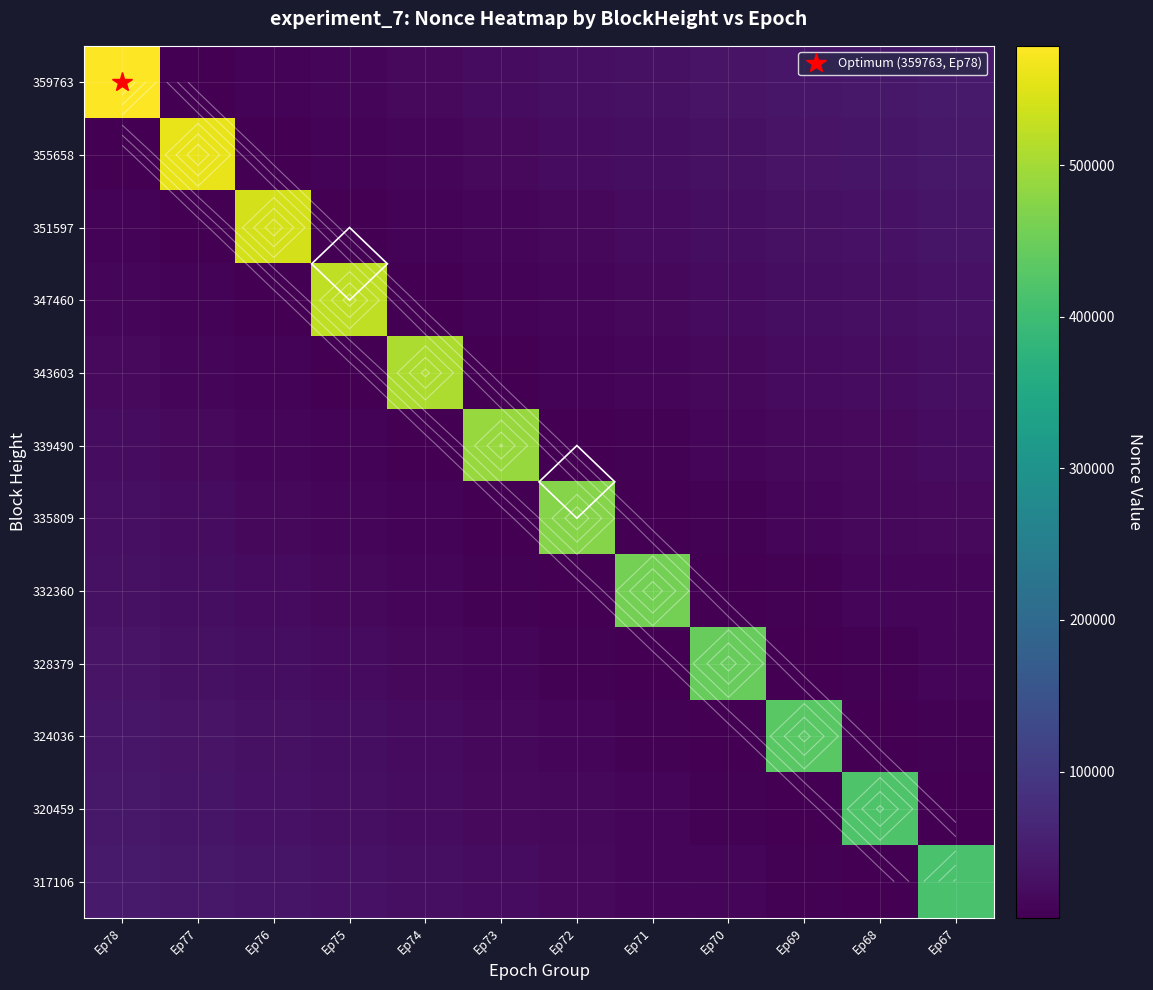

How many values in the 335809 series exceed 14893?

6